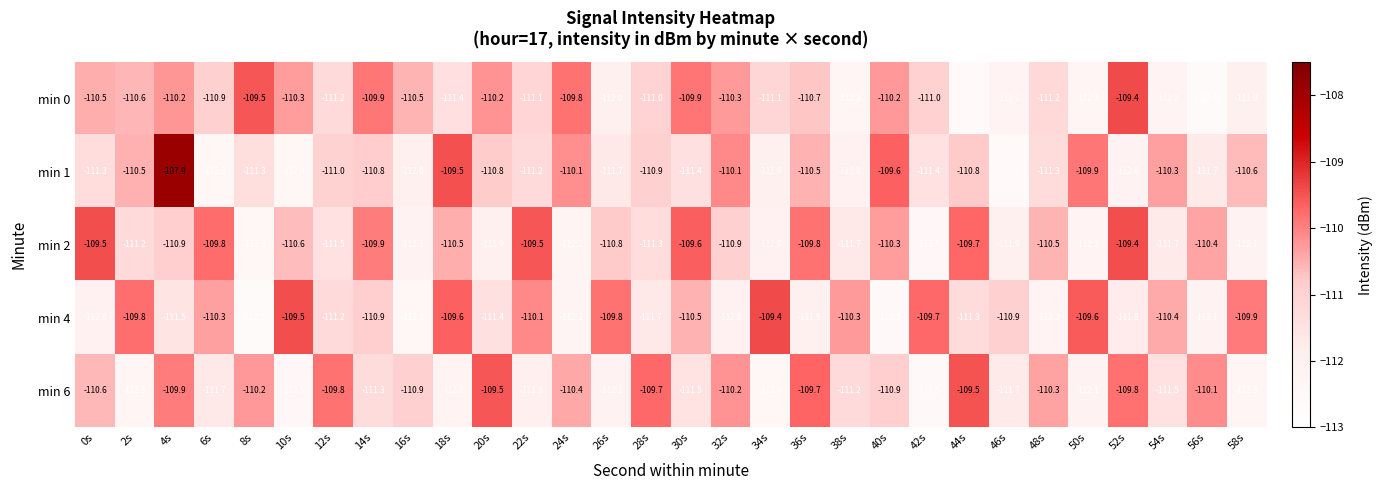

What is the sum of the min 1 values at 14s and 24s?

-220.9